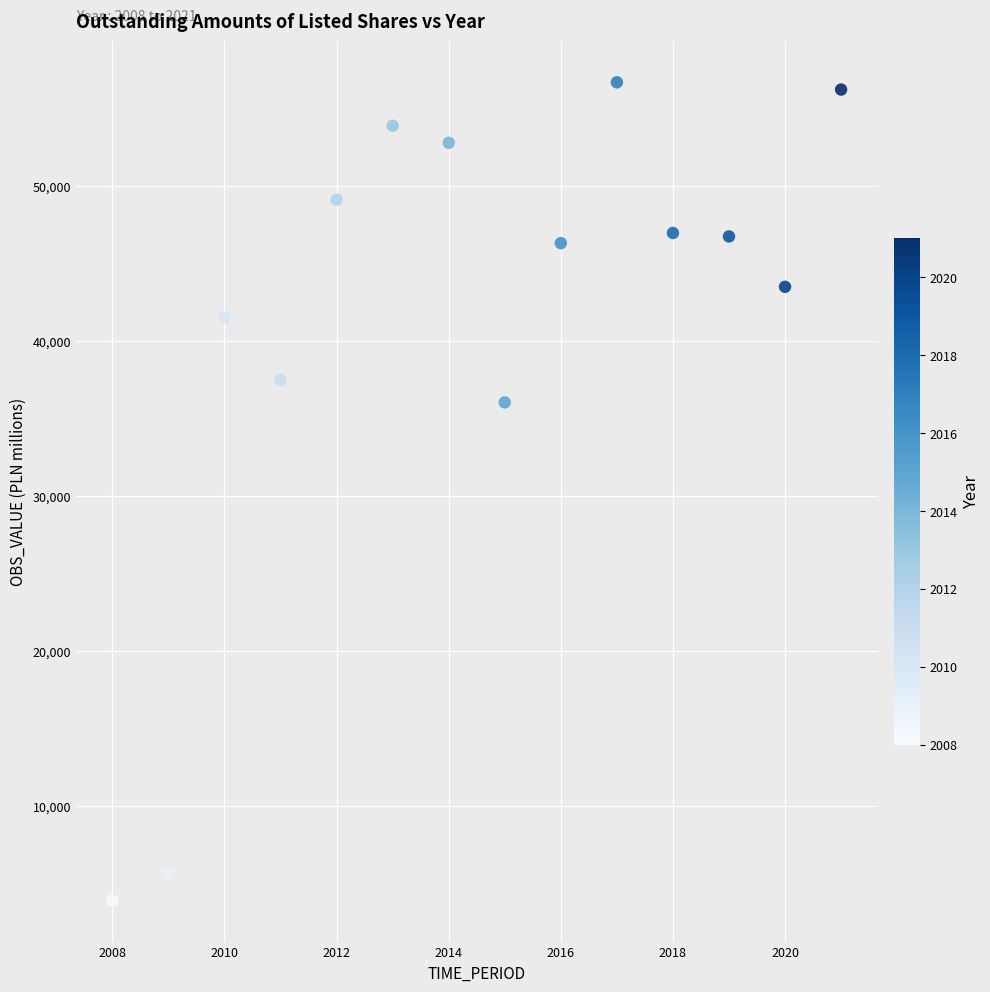

What is the range of Y values (max minus min)?

52819.0